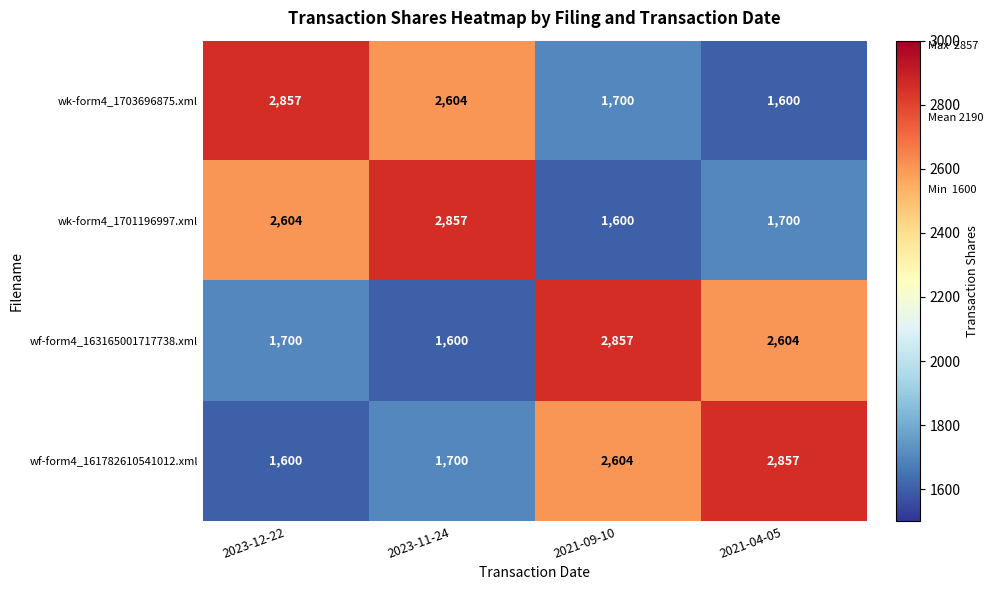

Which category has the lowest value in the wf-form4_161782610541012.xml series?

2023-12-22